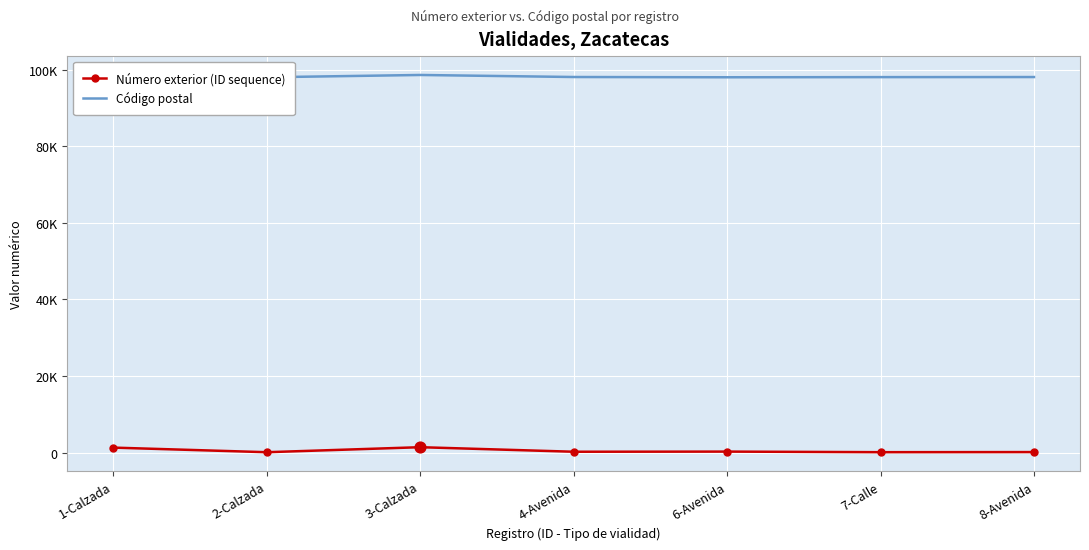

At how many categories does at least one series exceed 26084?

7